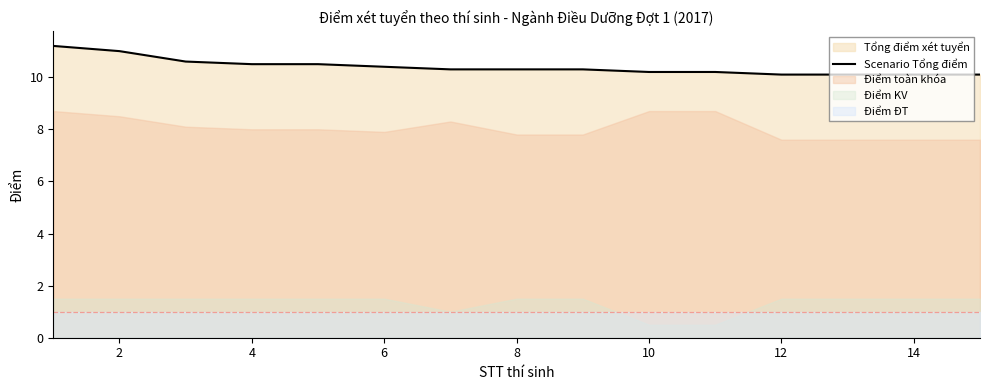

Is it true that Scenario Tổng điểm equals 10.5 at 4?

True